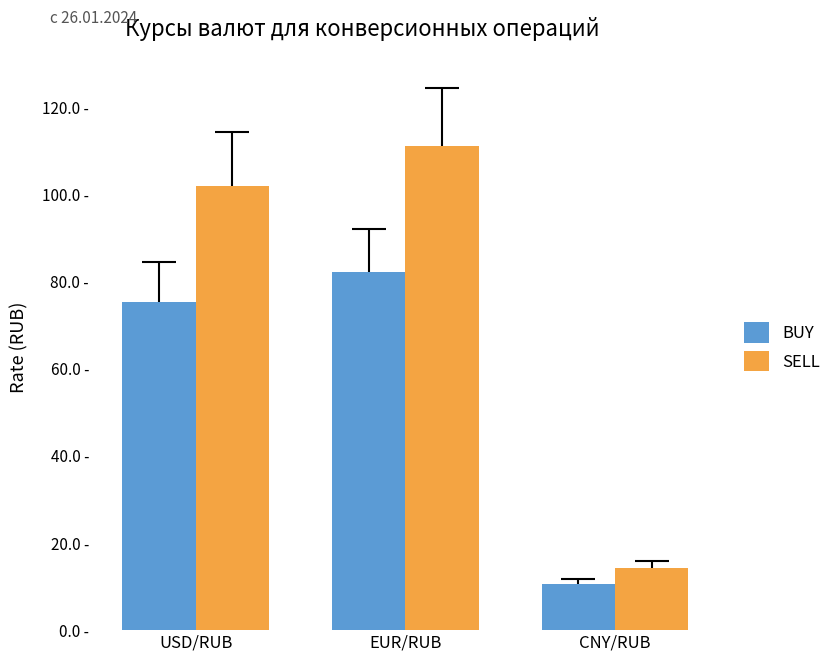

What are all the series names shown in the legend?

BUY, SELL